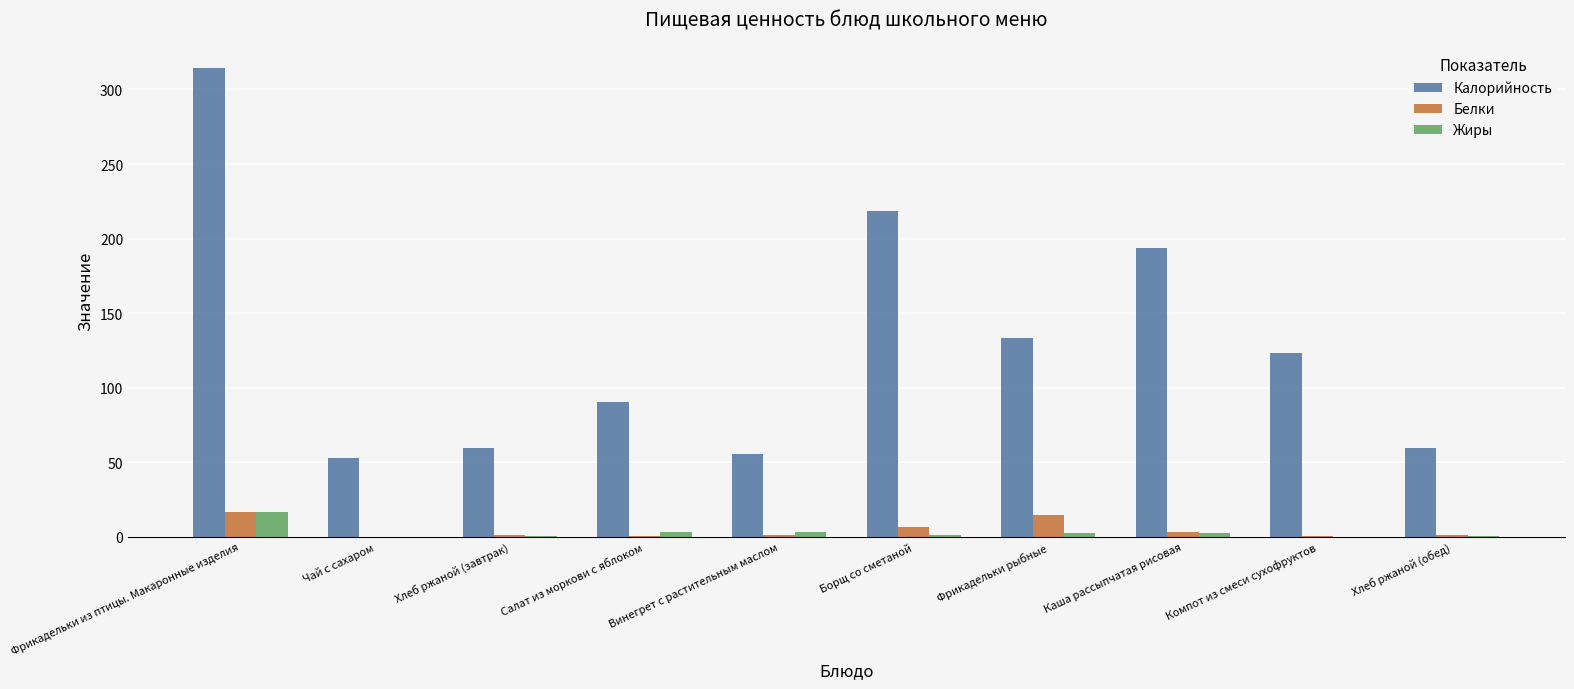

Which series has the largest total across all categories?

Калорийность